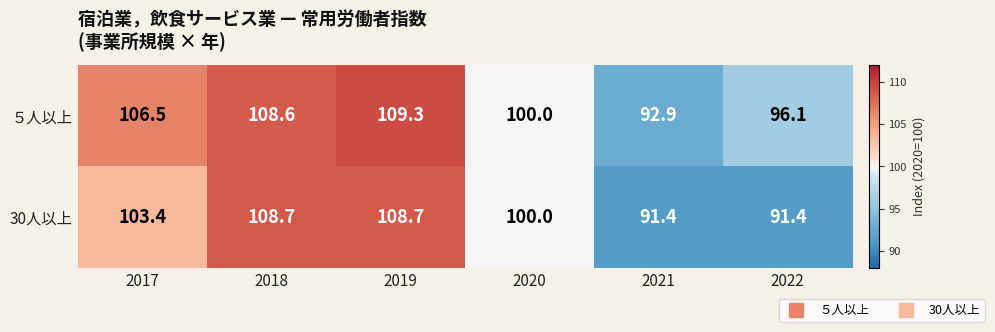

What is the difference between the ５人以上 values at 2018 and 2017?

2.1